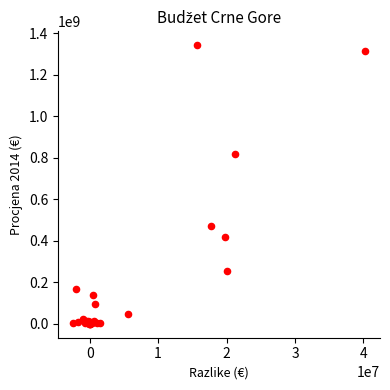

What Y value in the scatter plot is closest to 671591322?

819077478.1